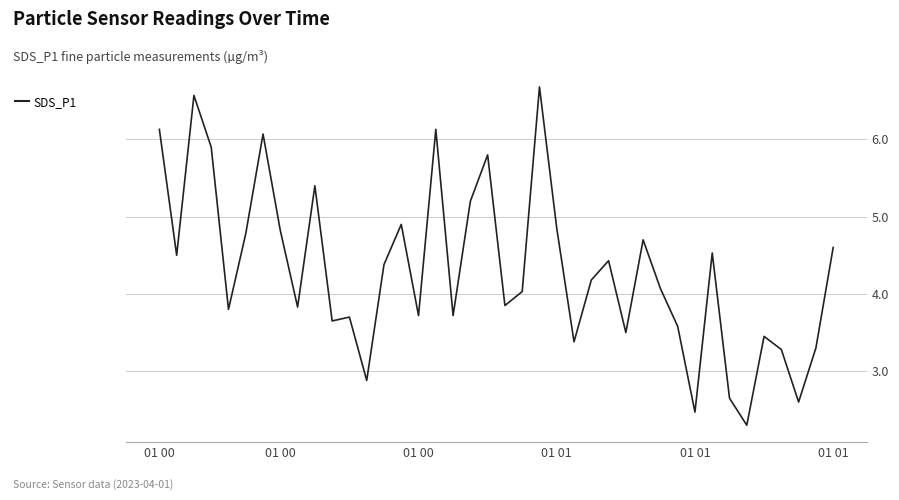

What is the minimum value shown in the chart?

2.3